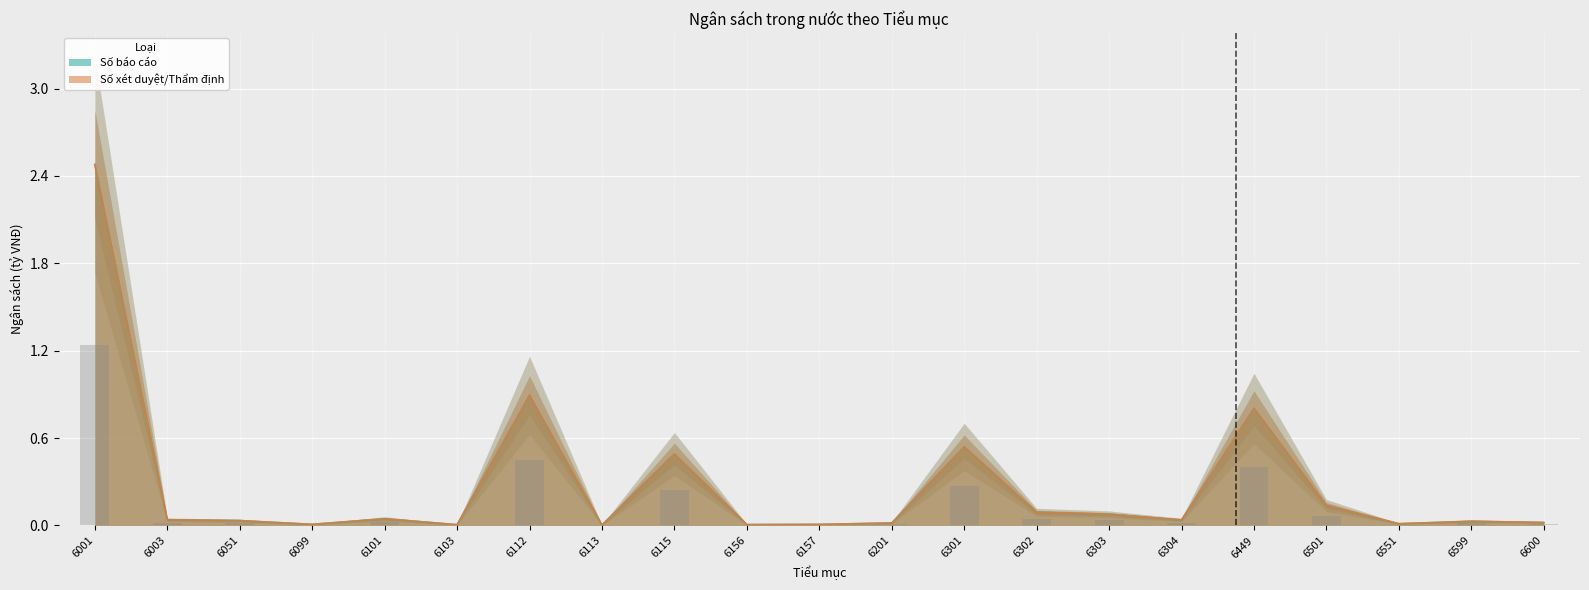

Which series has the largest total across all categories?

Số báo cáo